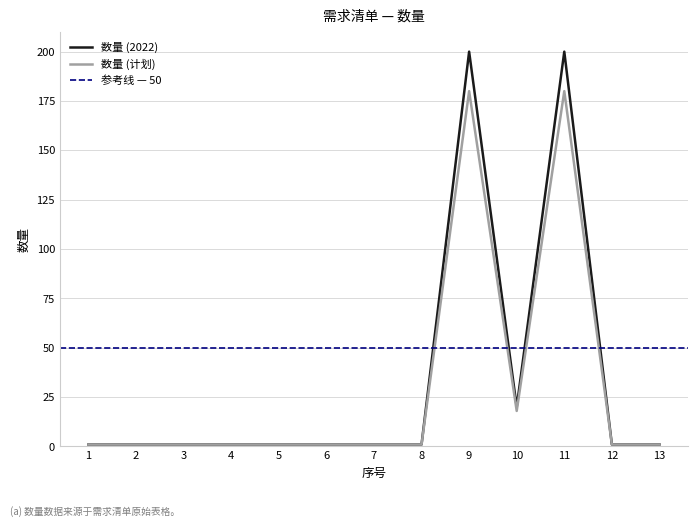

Is it true that 数量 (计划) equals 1 at 7?

True